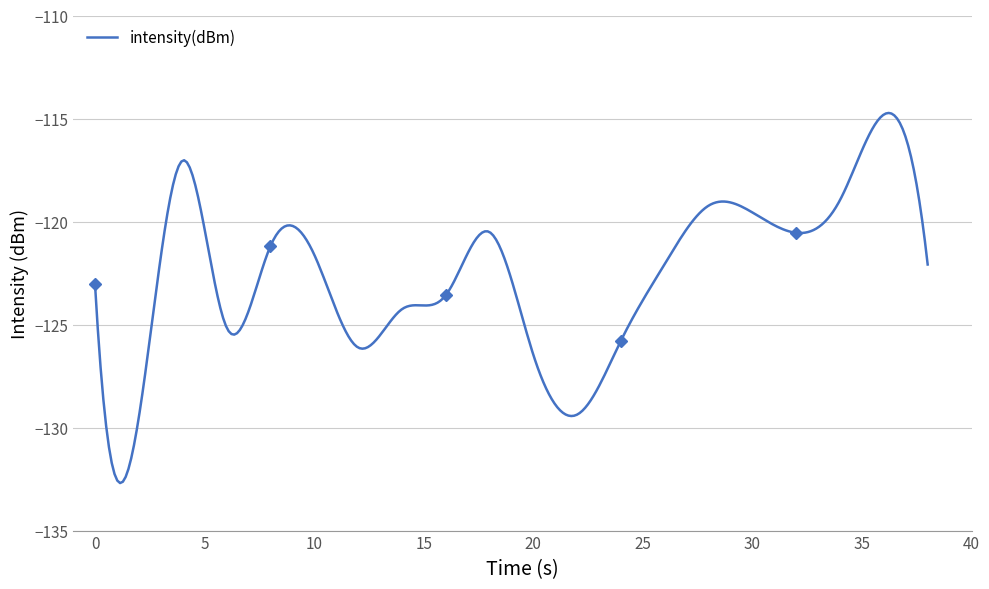

True or false: the data shows -209.8 at 16.

False